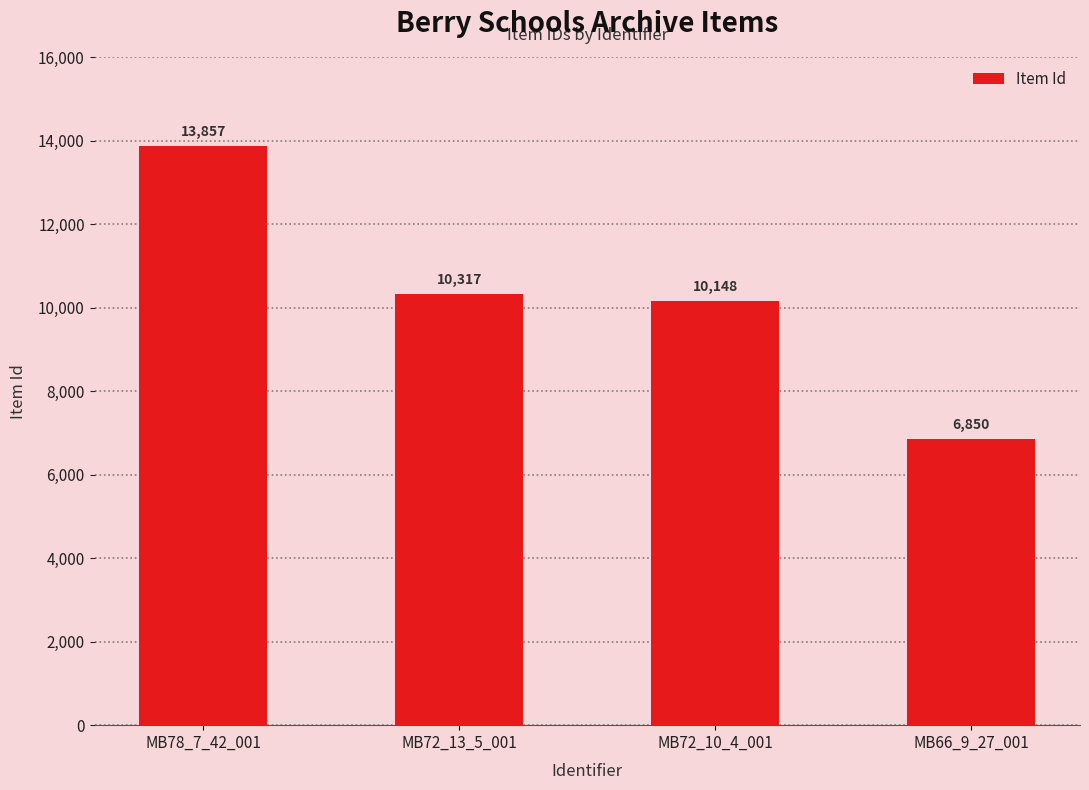

List the labels in order of value, largest first.

MB78_7_42_001, MB72_13_5_001, MB72_10_4_001, MB66_9_27_001